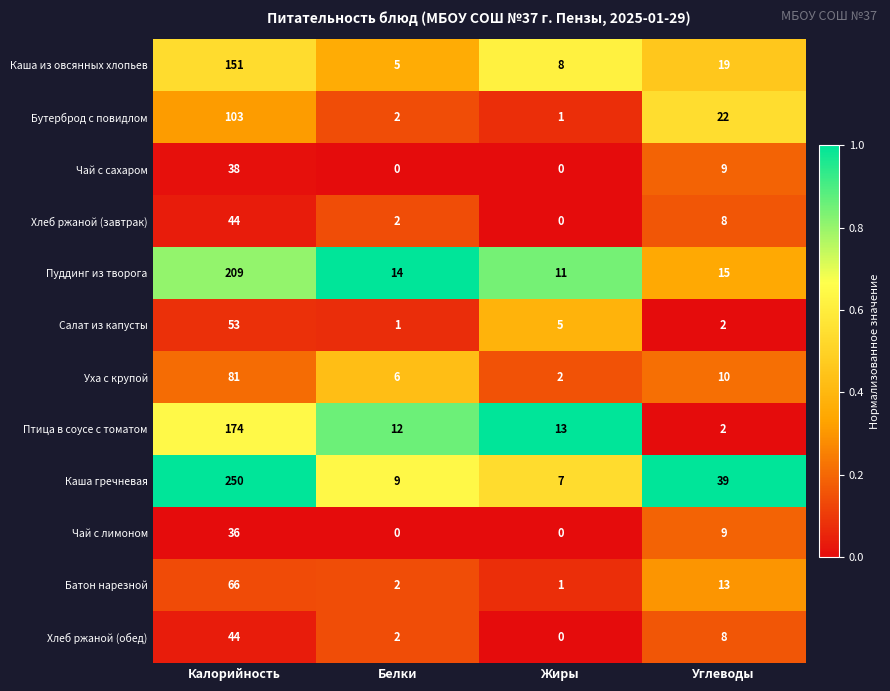

Count the number of data series in this chart.

12